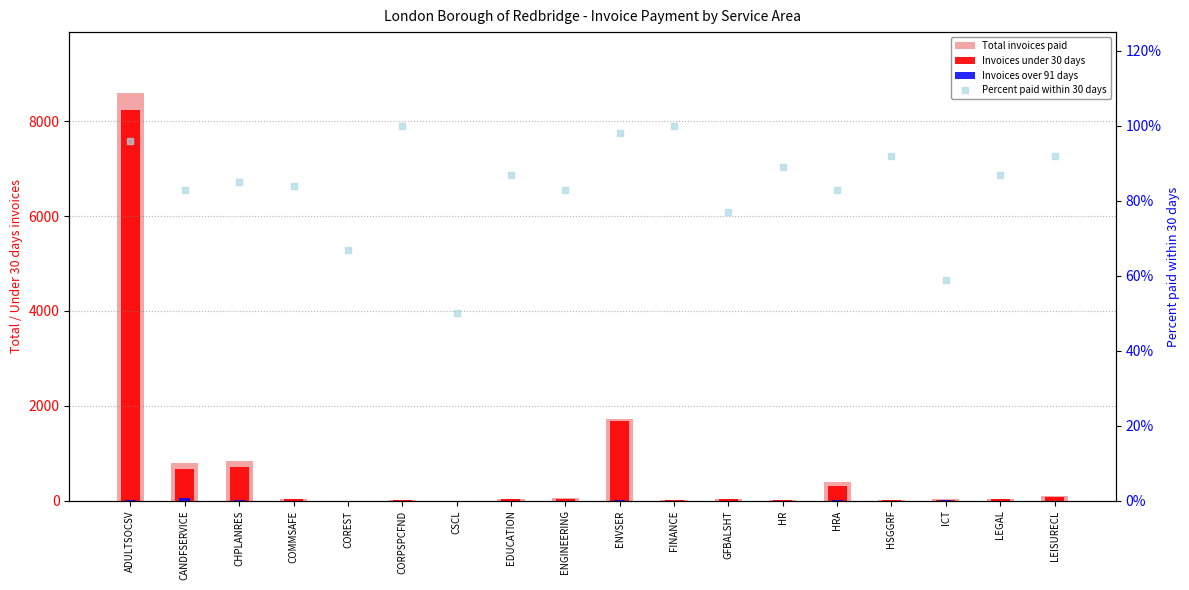

Which series has the widest spread of values?

Total invoices paid